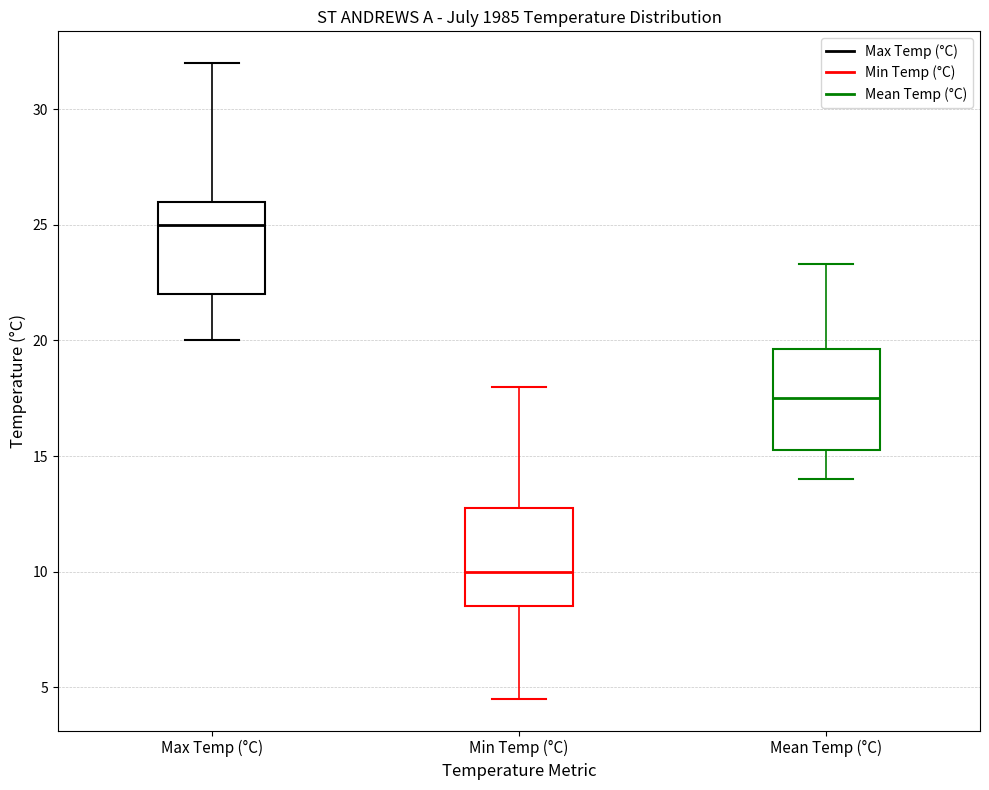

Reading left to right, transcribe this box plot: for each box, give where its median line is, the range the box spans, and where its two whiskers end, as read against the y-axis. The values are not printed on the chart, so give them approximately, as read against the axis.

Max Temp (°C): median 25.0, box 22.0 to 26.0, whiskers 20.0 to 32.0
Min Temp (°C): median 10.0, box 8.5 to 13.0, whiskers 4.5 to 18.0
Mean Temp (°C): median 17.5, box 15.5 to 19.5, whiskers 14.0 to 23.5